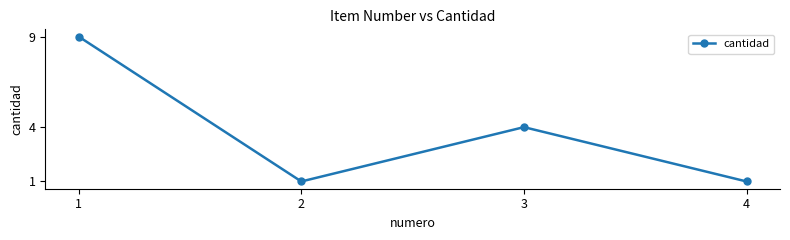

Reading left to right, list all the values displayed in this chart.

9	1	4	1